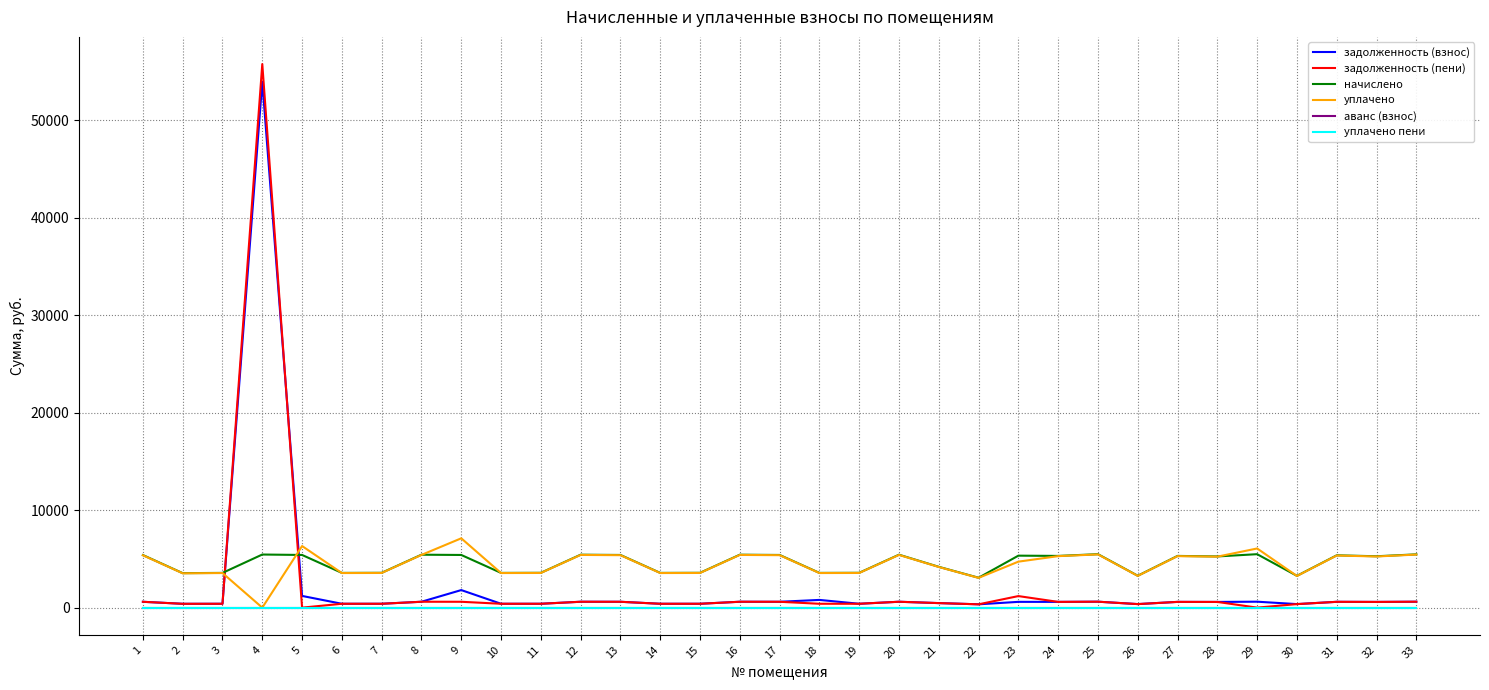

Which category has the highest value in the начислено series?

25